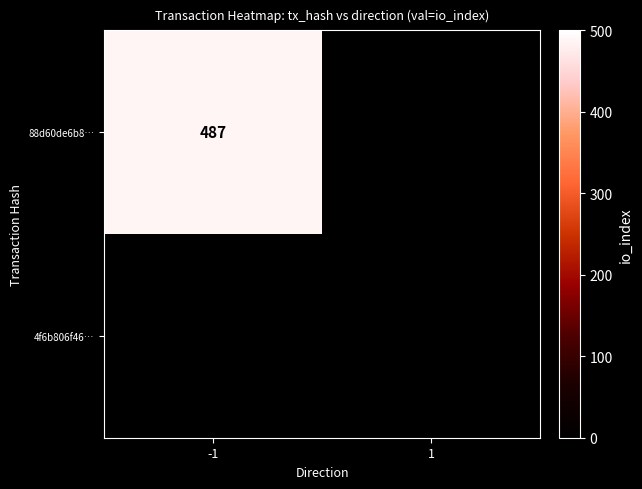

The value of 4f6b806f46… at 1 is 1. True or false?

False